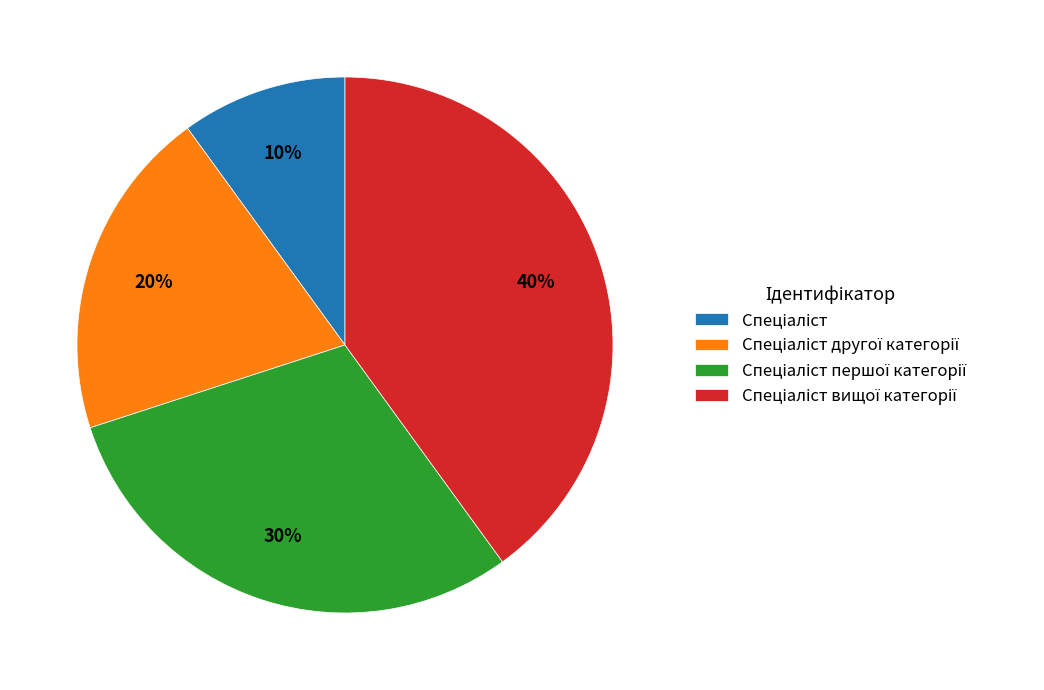

To the nearest percent, what is the difference between the largest and smallest slice percentages?

30%